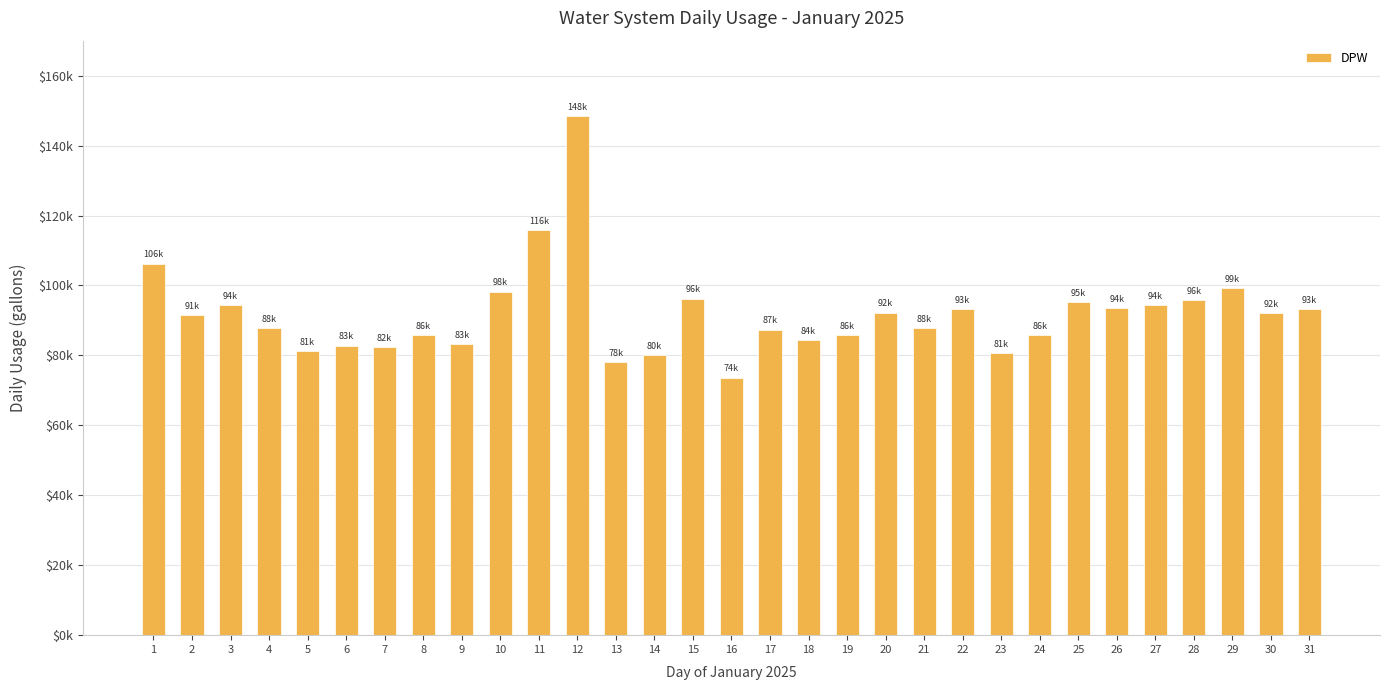

What is the change in value from 15 to 29?

+3026